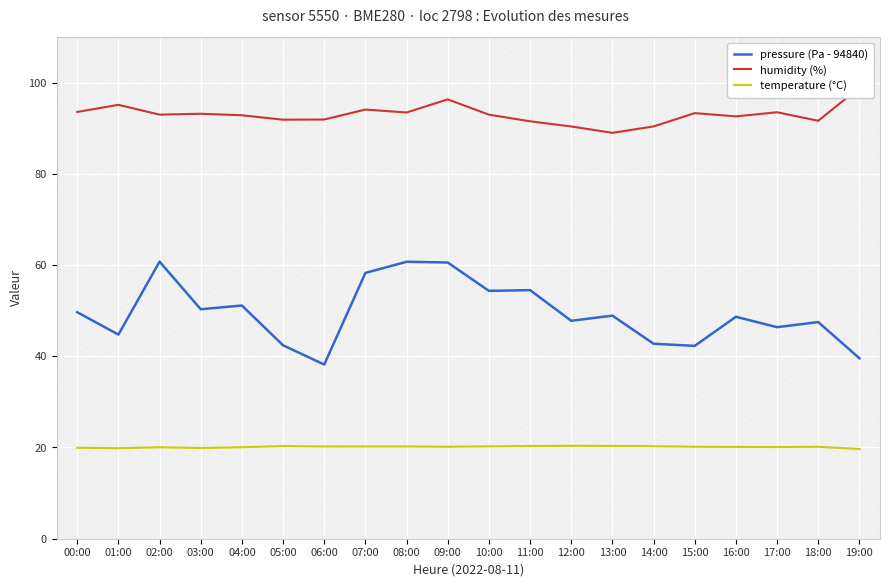

Which has a higher value, 06:00 or 14:00?

14:00